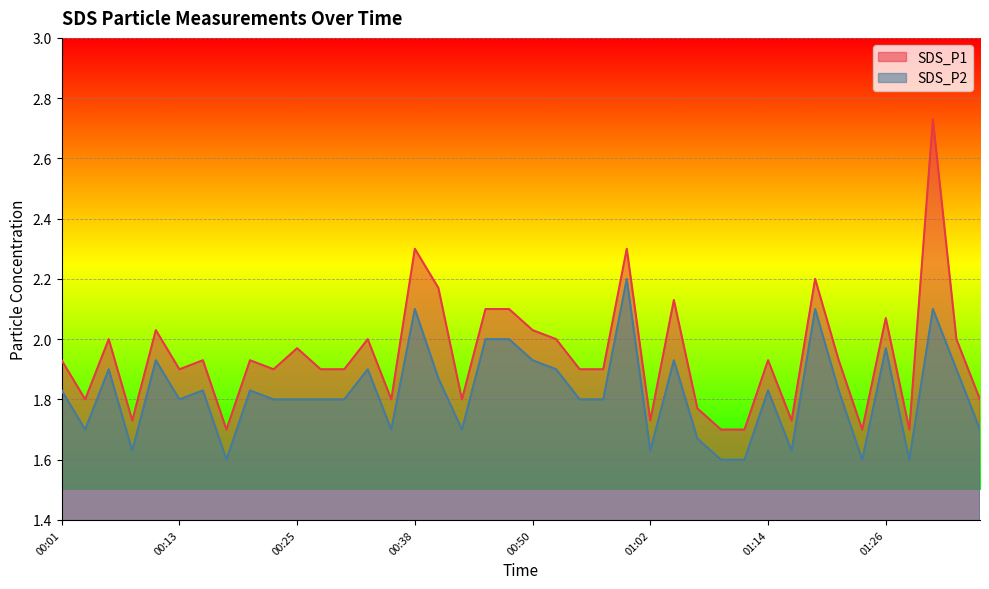

True or false: SDS_P2 and SDS_P1 intersect in this chart.

False